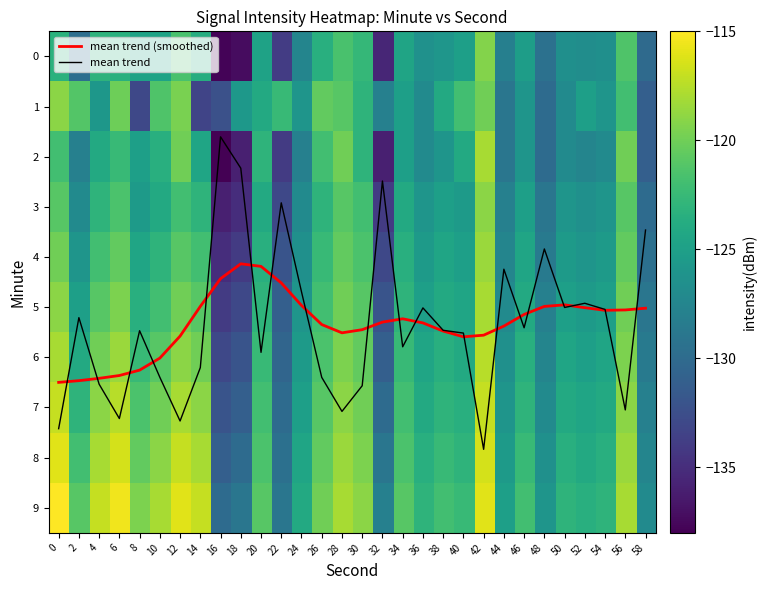

Is the value of mean trend (smoothed) at 8 greater than the value of mean trend at 34?

Yes